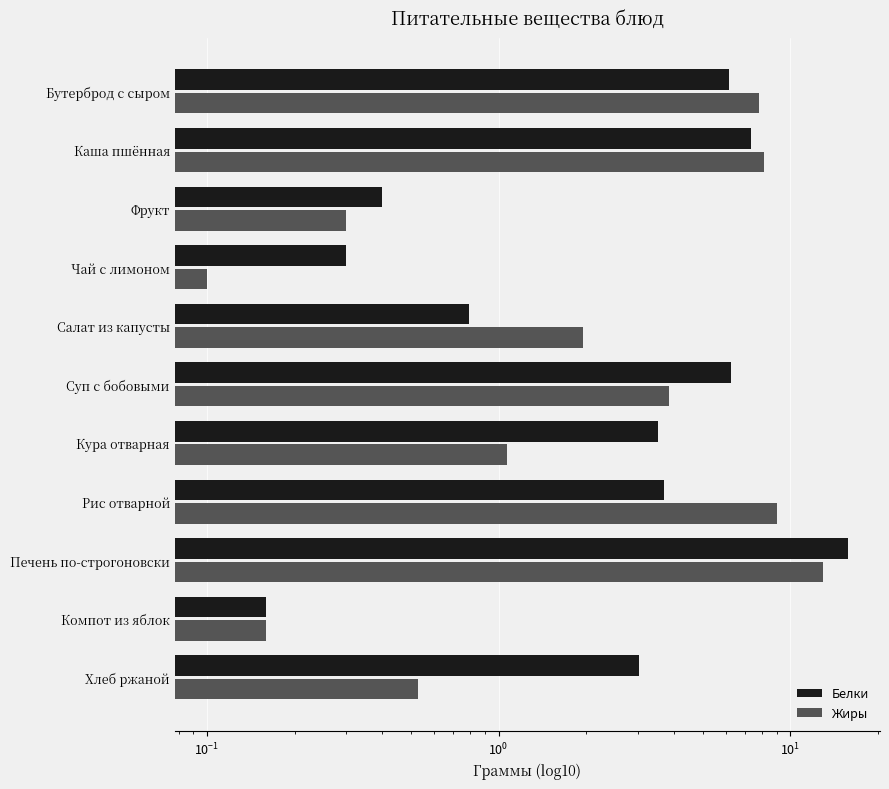

True or false: Белки has a value of 0.2 at Компот из яблок.

True